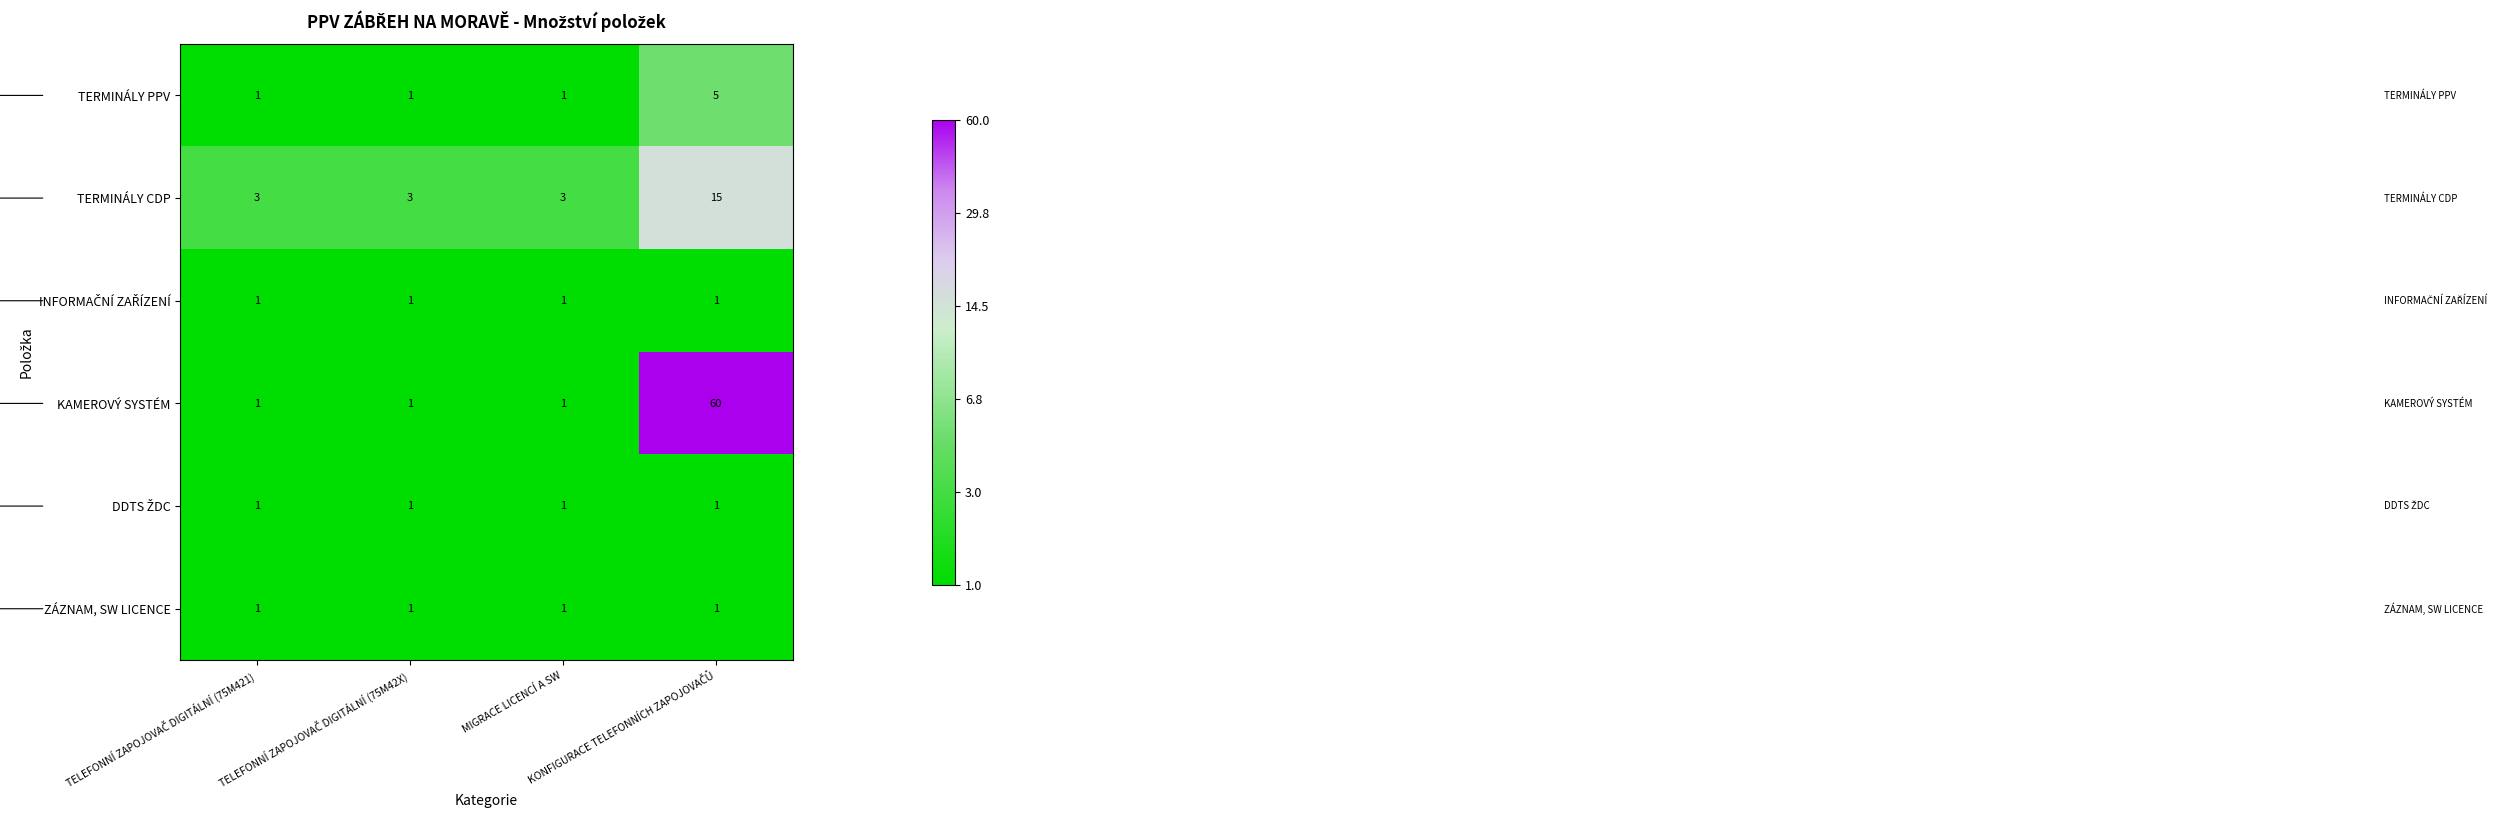

Count the TERMINÁLY CDP values in the range 3 to 15.

4